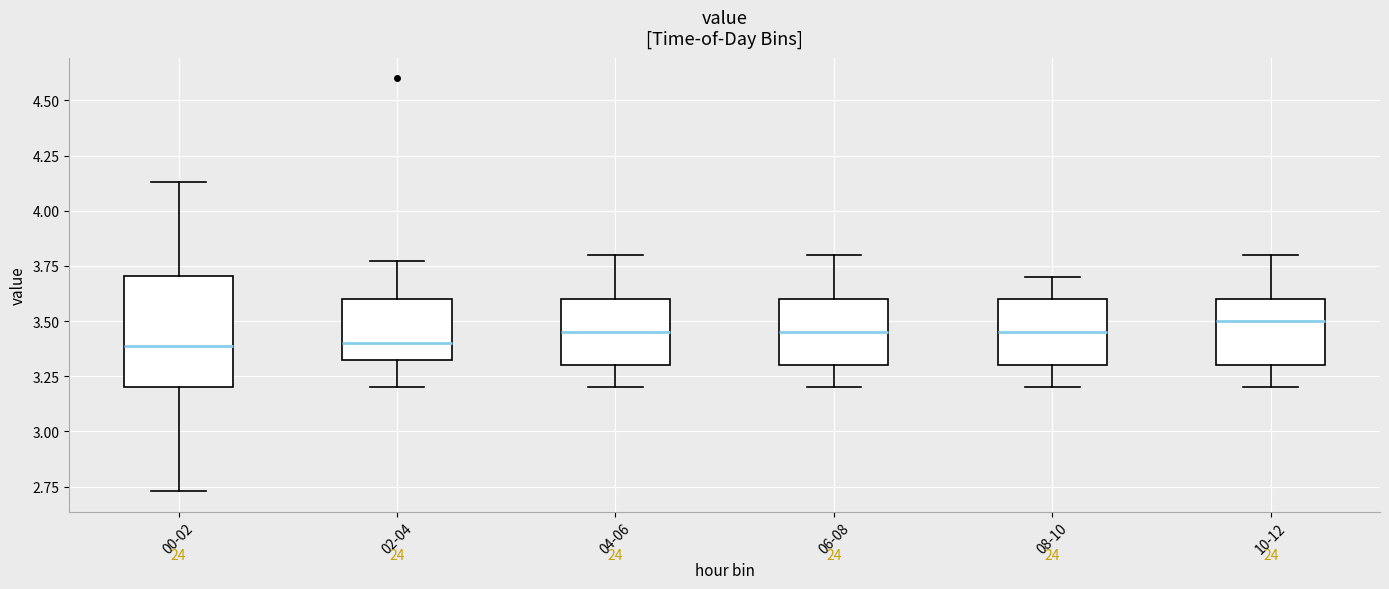

Reading left to right, transcribe this box plot: for each box, give where its median line is, the range the box spans, and where its two whiskers end, as read against the y-axis. The values are not printed on the chart, so give them approximately, as read against the axis.

00-02: median 3.40, box 3.20 to 3.70, whiskers 2.75 to 4.15
02-04: median 3.40, box 3.30 to 3.60, whiskers 3.20 to 3.75
04-06: median 3.45, box 3.30 to 3.60, whiskers 3.20 to 3.80
06-08: median 3.45, box 3.30 to 3.60, whiskers 3.20 to 3.80
08-10: median 3.45, box 3.30 to 3.60, whiskers 3.20 to 3.70
10-12: median 3.50, box 3.30 to 3.60, whiskers 3.20 to 3.80